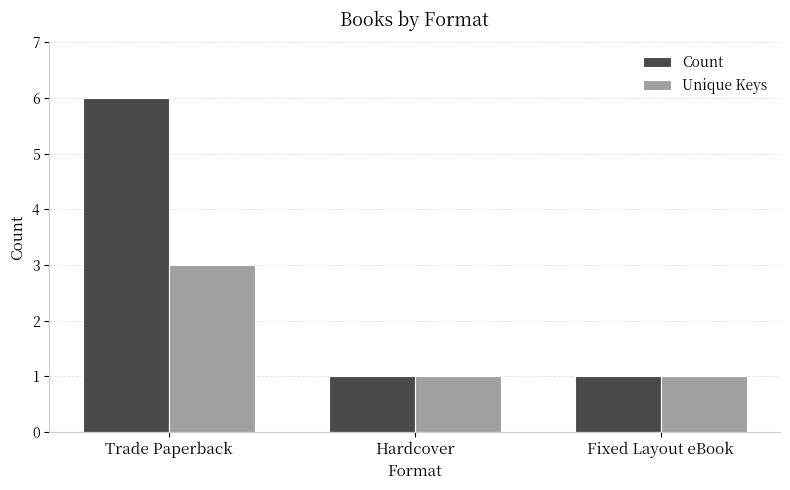

The Count series shows 1 at Fixed Layout eBook. True or false?

True